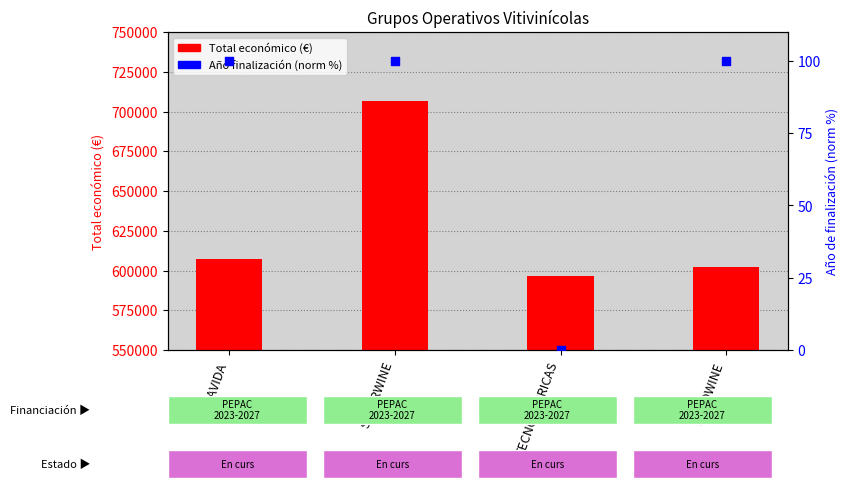

Which series has the largest total across all categories?

Total económico